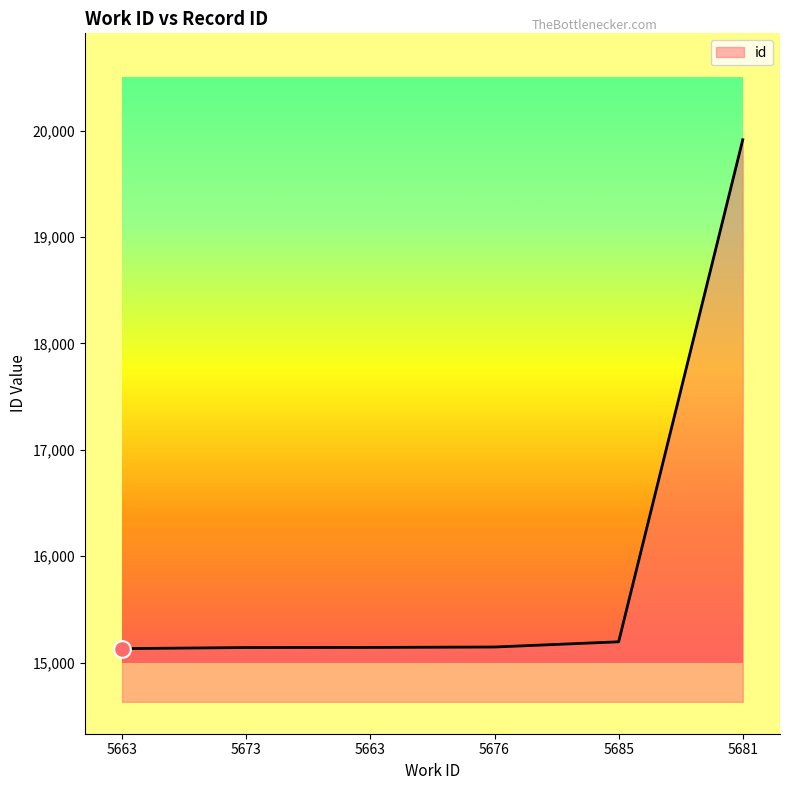

At which category does the chart reach its minimum across all series?

5663